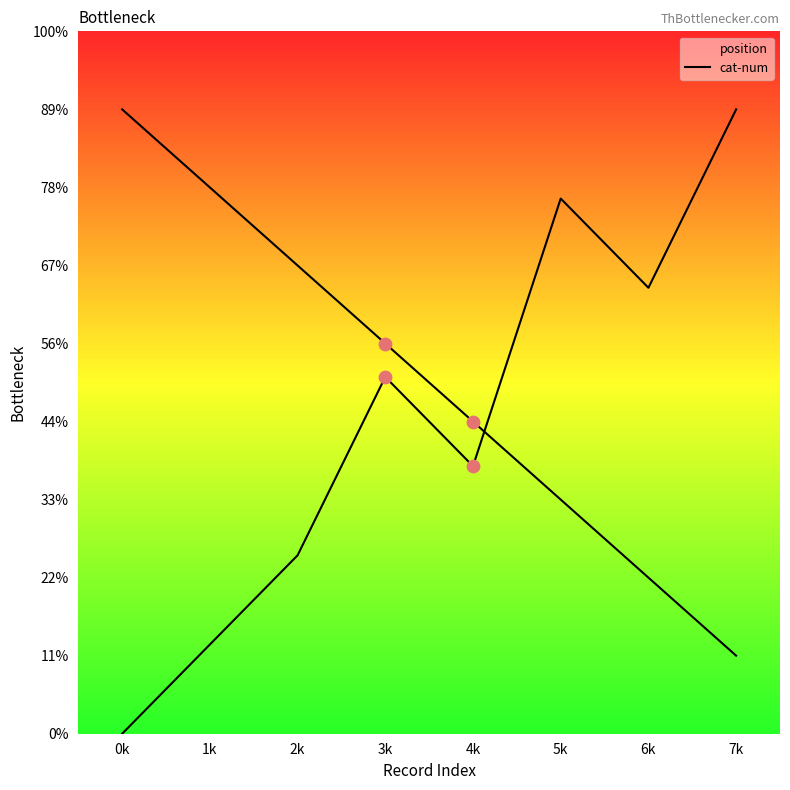

Which series contains the highest Y value?

position